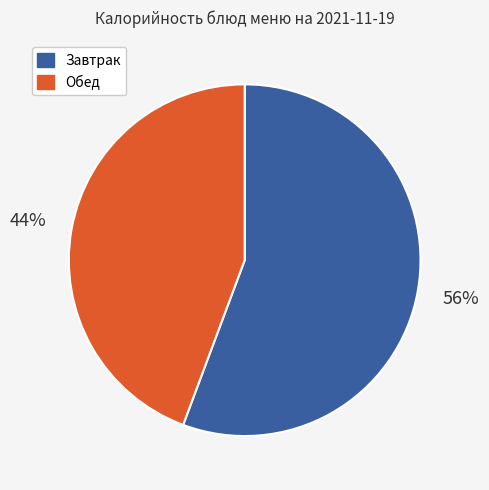

Is there any slice that represents more than half of the pie?

Yes